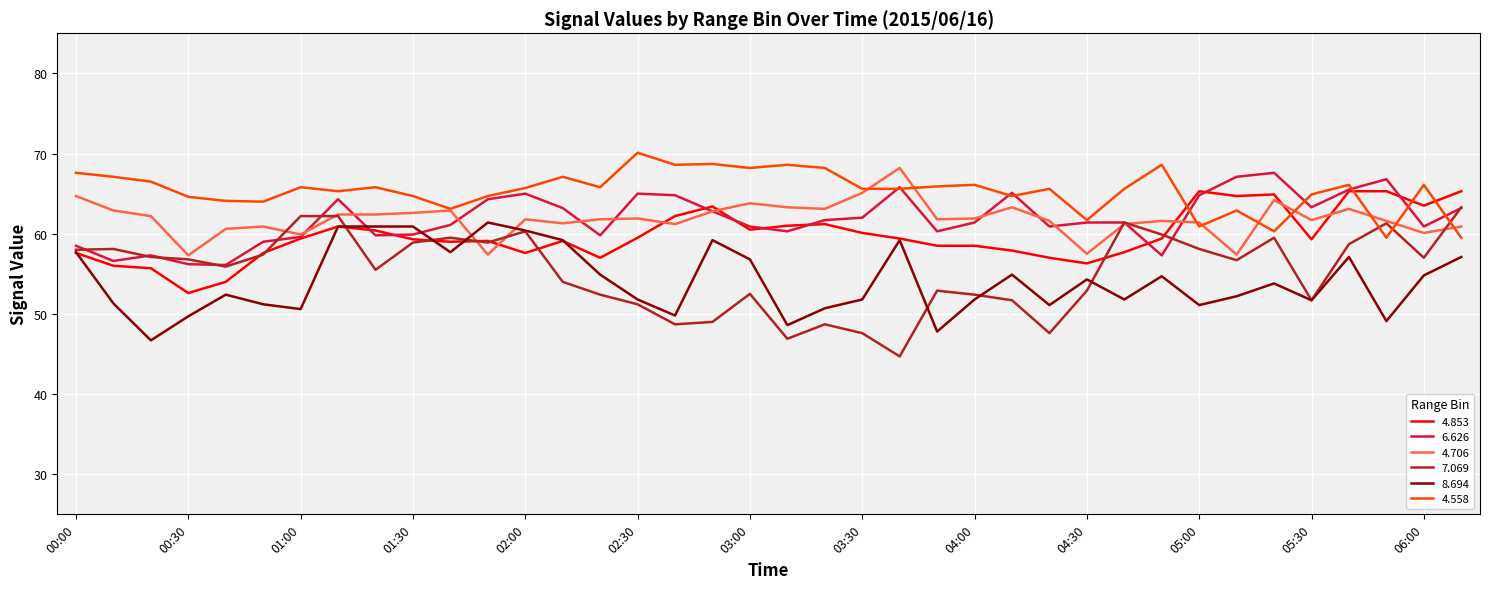

True or false: 6.626 and 4.853 cross at least once.

True